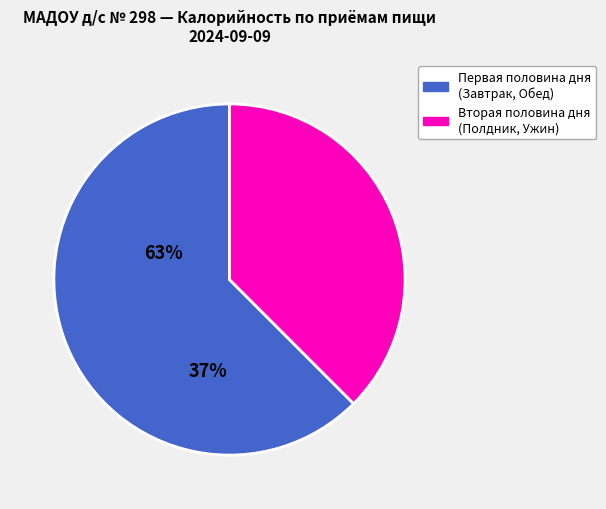

Does any single category account for the majority?

Yes